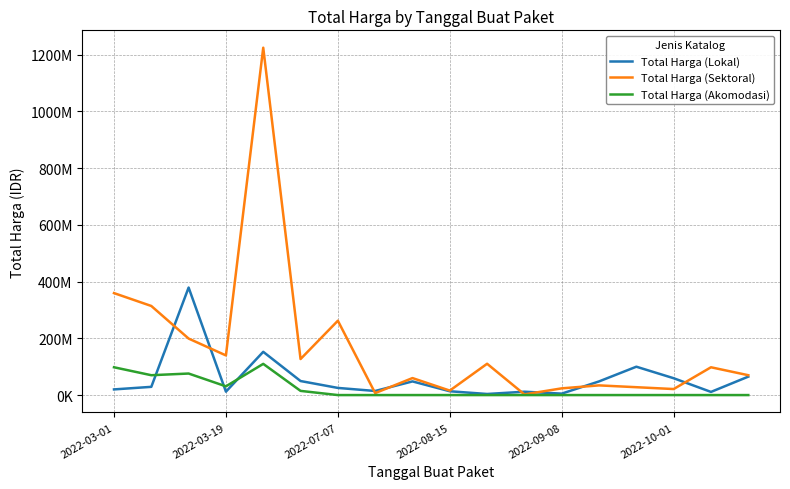

Is this an area chart (filled region under the line)?

No